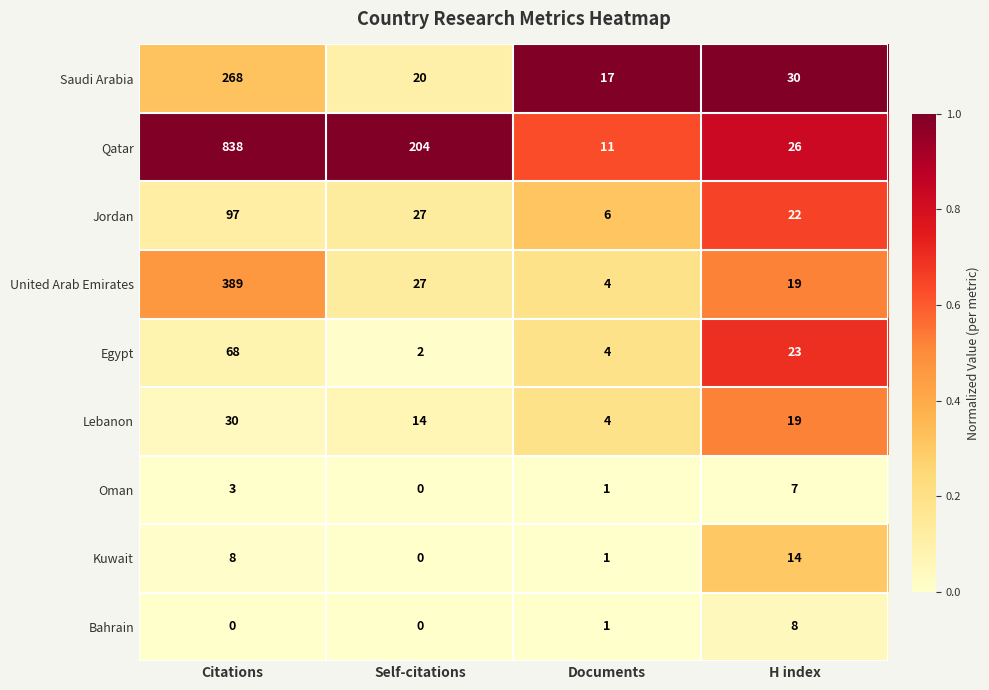

Read the Qatar value at Citations.

838